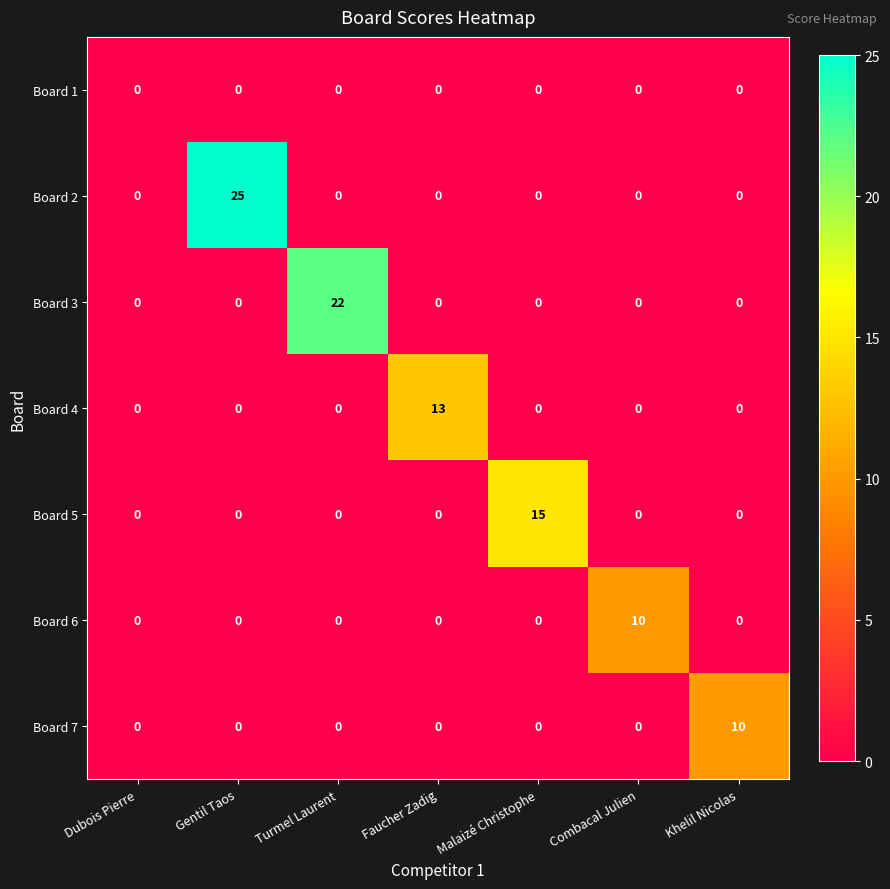

How many values in Board 6 are above zero?

1